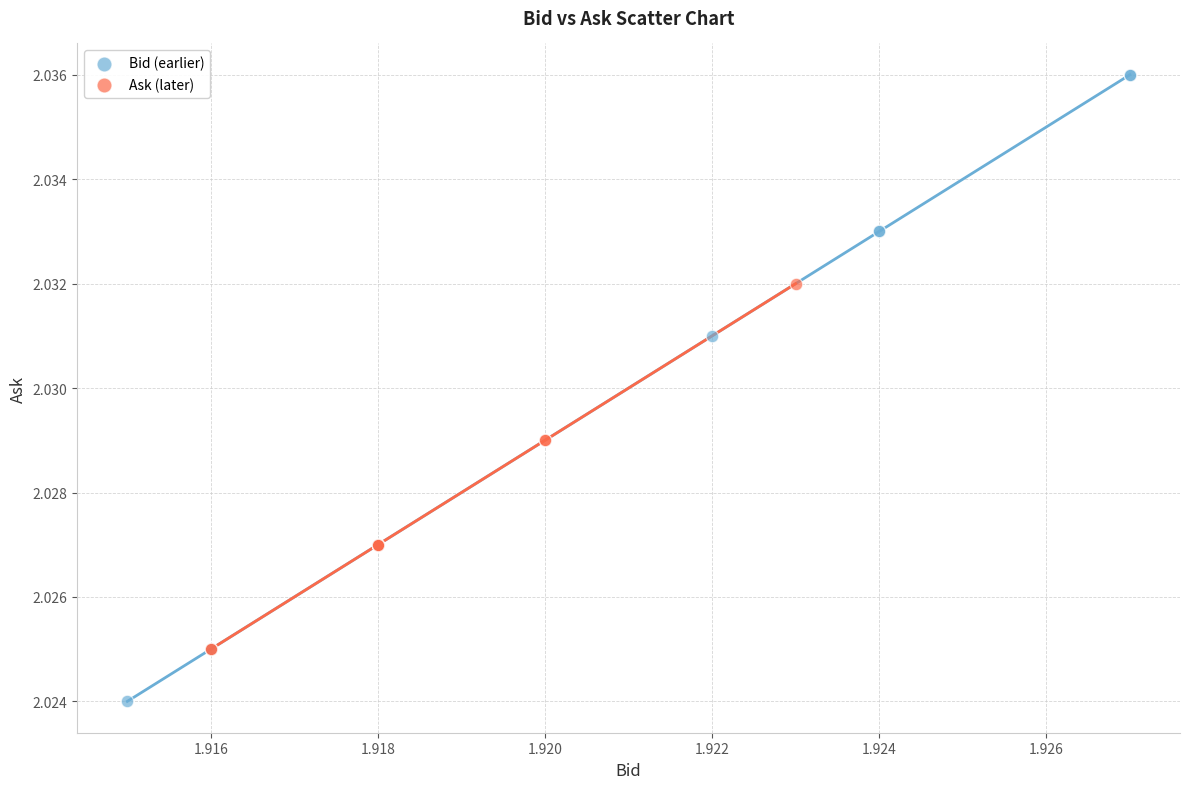

What are all the series names shown in the legend?

Bid (earlier), Ask (later)